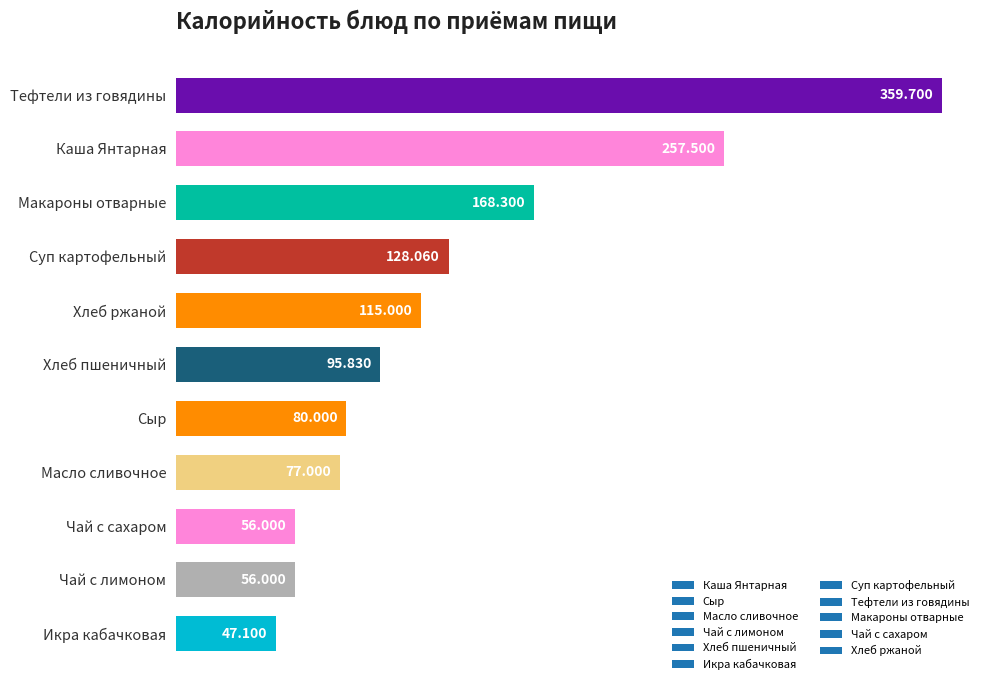

What is the label of the 8th bar from the bottom?

Суп картофельный